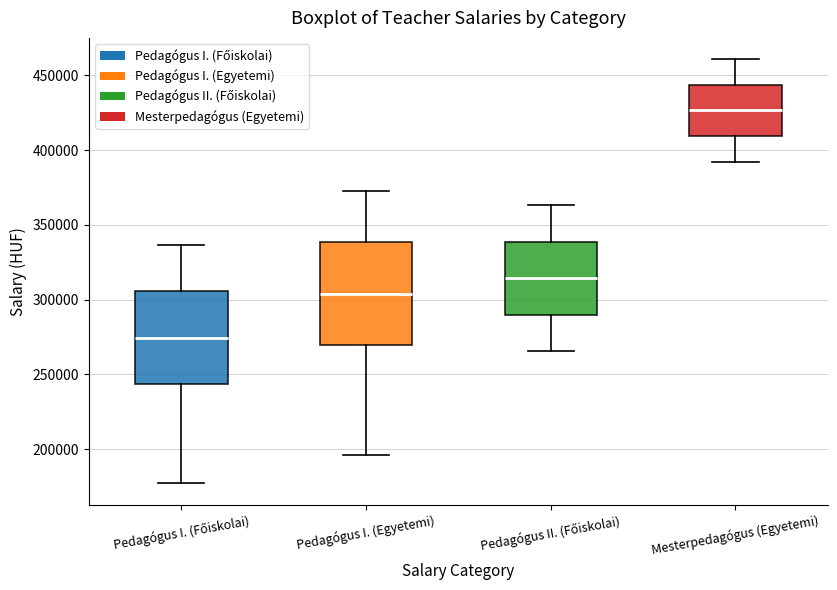

Where is the lower edge of the box for Pedagógus II. (Főiskolai) on the y-axis? The values are not printed on the chart, so give them approximately, as read against the axis.

290000